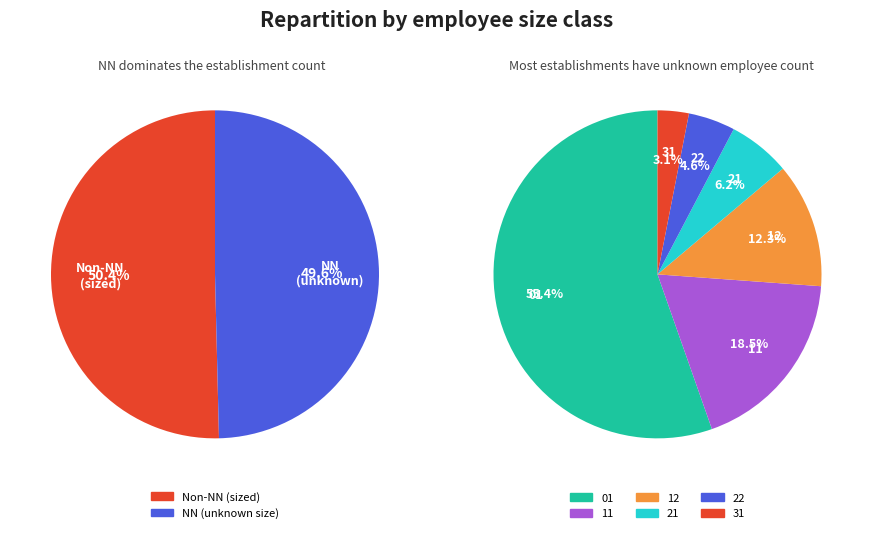

What is the smallest slice in the pie chart?

31